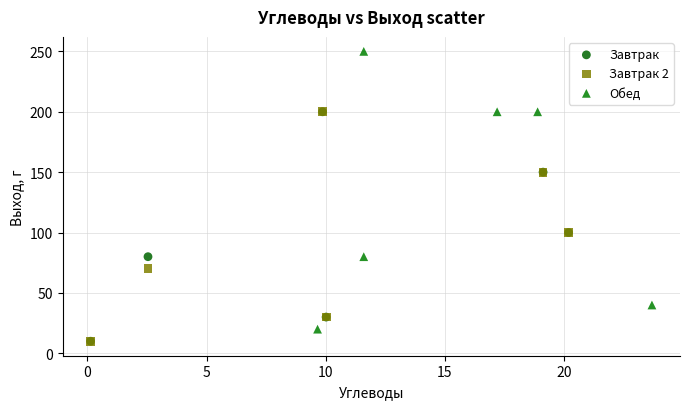

Which series reaches the maximum Y coordinate?

Обед